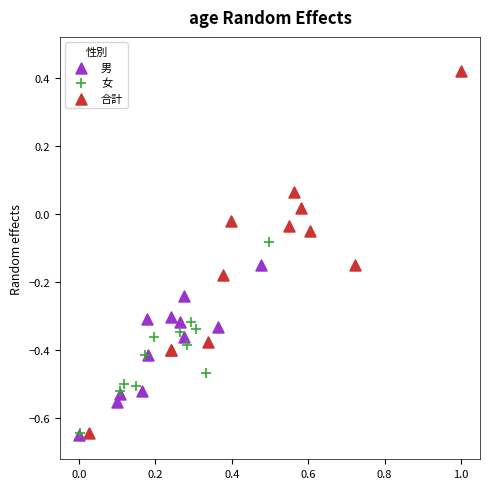

What are all the series names shown in the legend?

男, 女, 合計